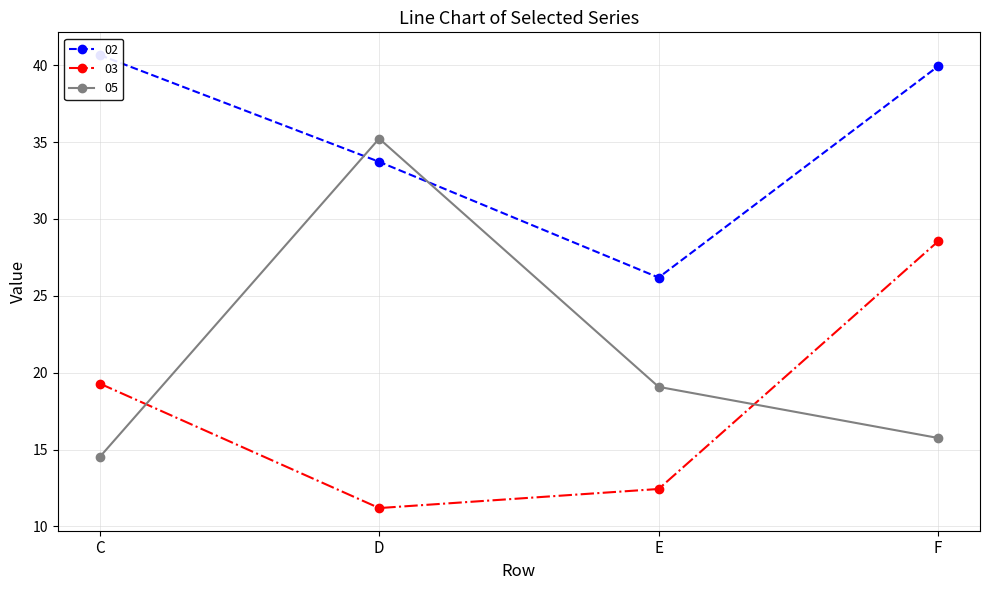

True or false: 02 has more than 2 points higher than both neighbors.

False